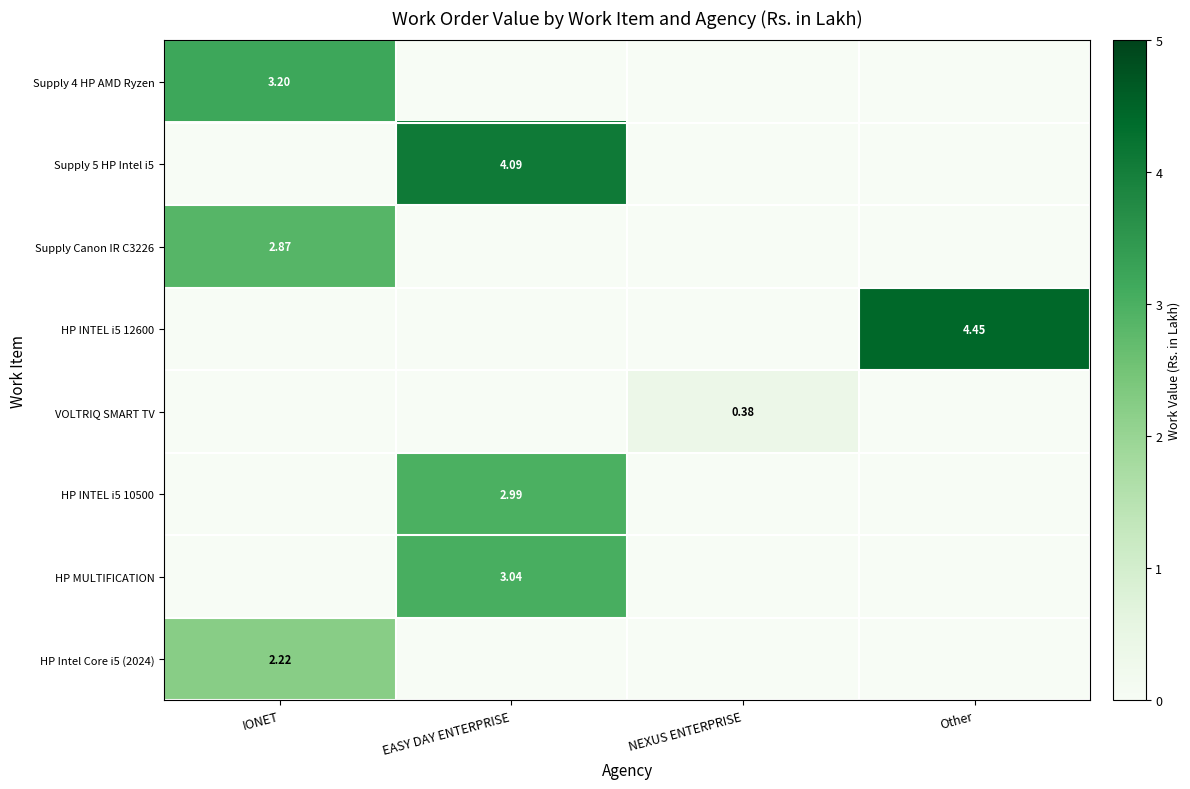

Is the value of VOLTRIQ SMART TV at NEXUS ENTERPRISE greater than the value of HP MULTIFICATION at EASY DAY ENTERPRISE?

No